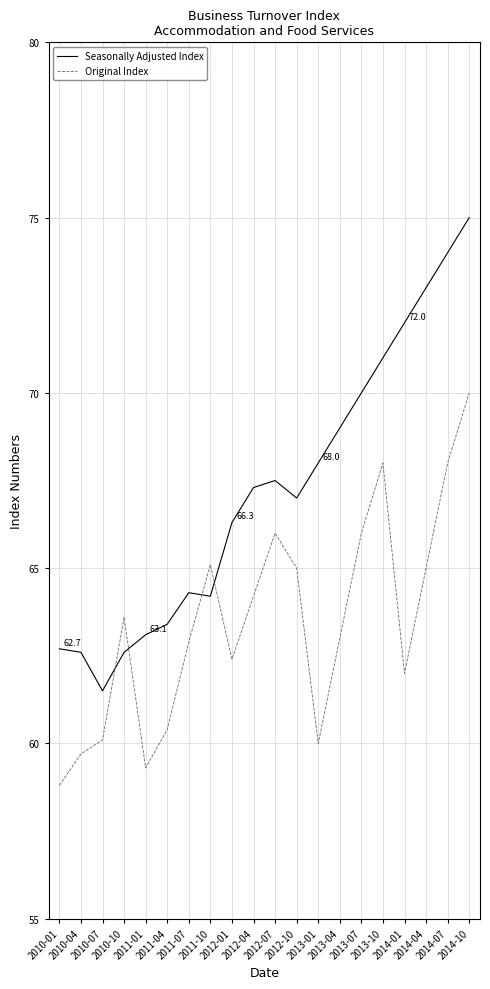

Rank the series by their average value, from lowest to highest.

Original Index, Seasonally Adjusted Index